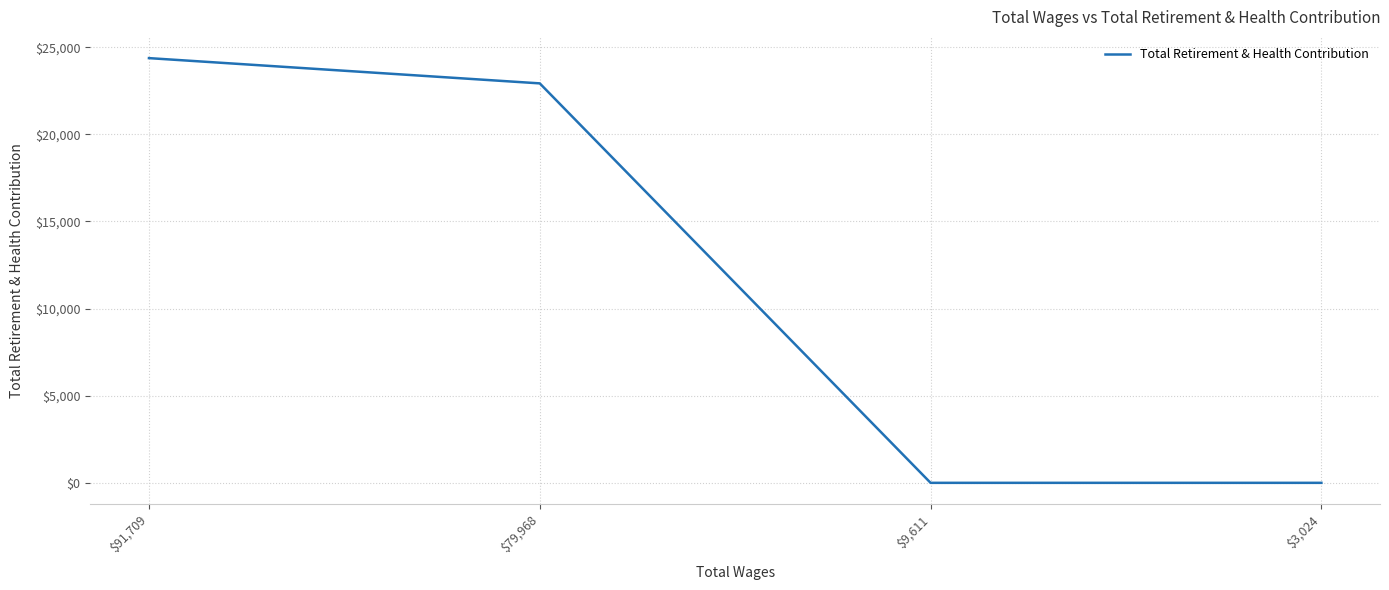

Where is the data nearest to the value 12185?

$79,968